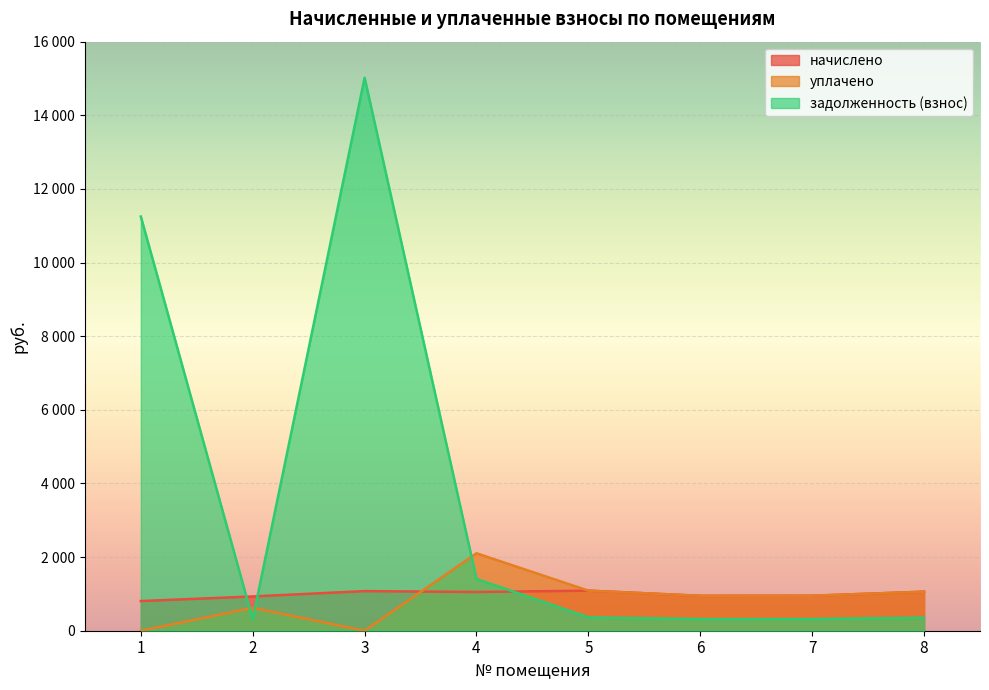

How many times do задолженность (взнос) and уплачено cross each other?

3